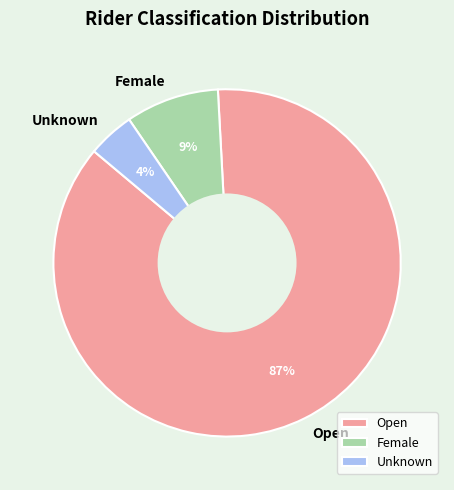

To the nearest percent, what is the difference between the Female and Open slice percentages?

78%